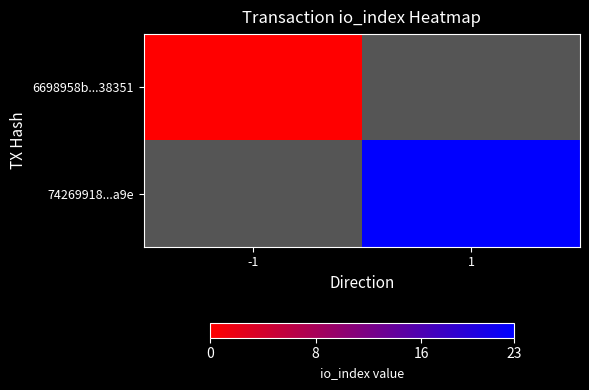

What is the maximum value shown in the chart?

23.0